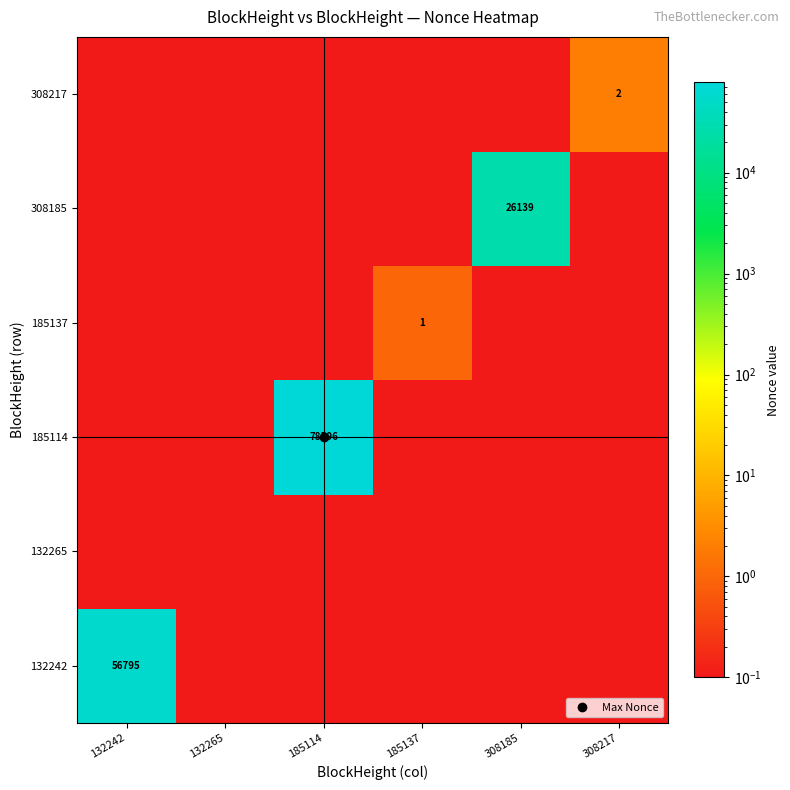

What value does the 132242 series have at 185114?

0.1